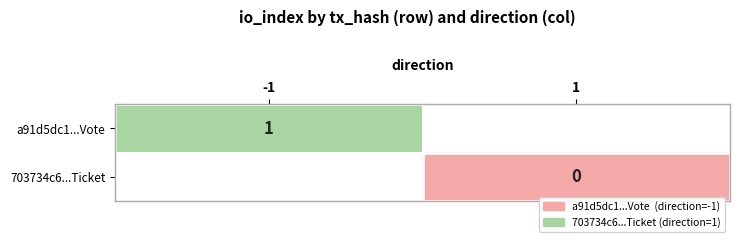

Which category has the highest value across all series?

-1